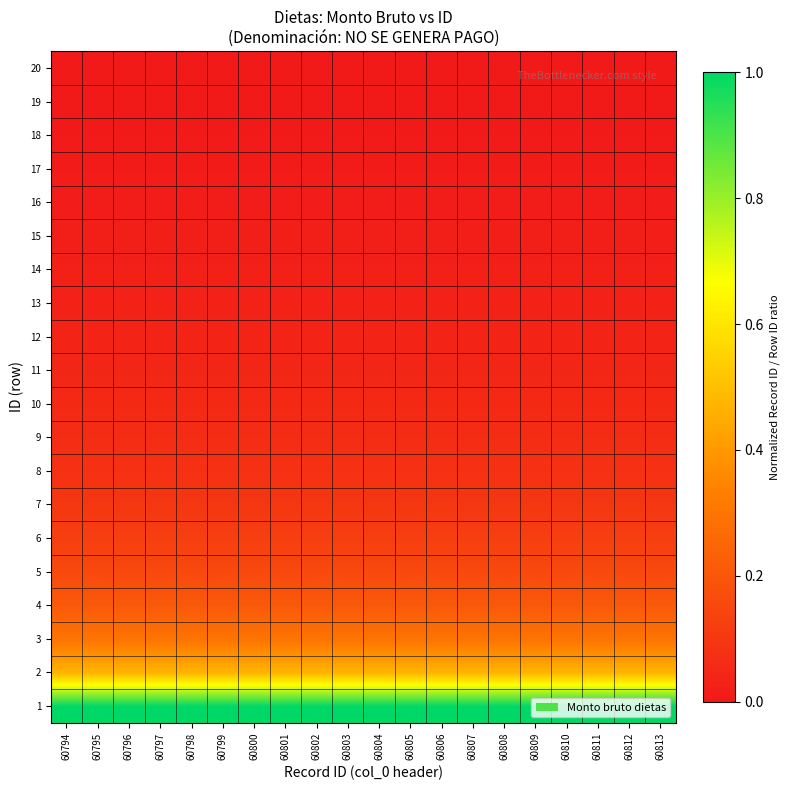

How many series are shown in this chart?

20